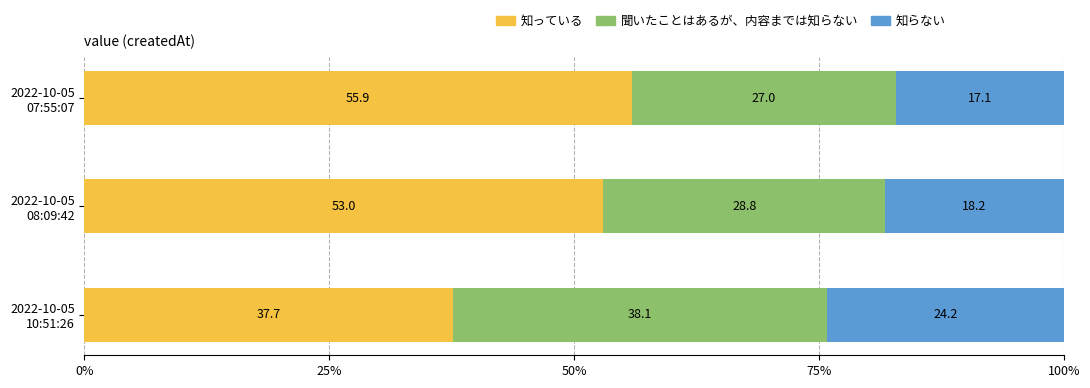

What is the sum of all 知っている values?

146.6